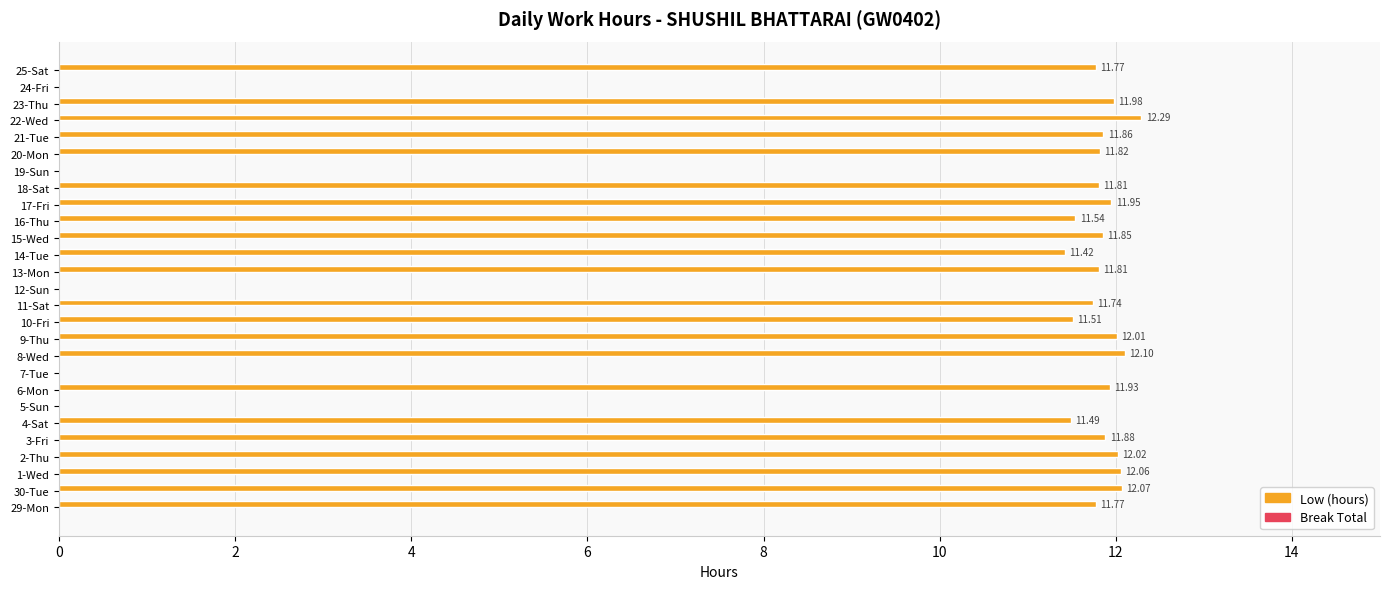

What is the sum of all values?

260.7